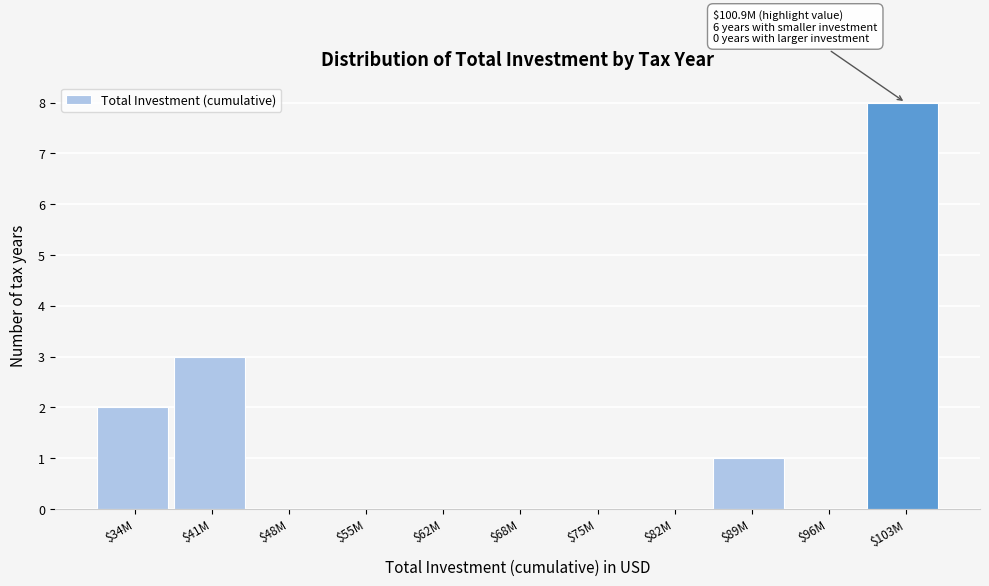

Where is the data nearest to the value 4?

$41M